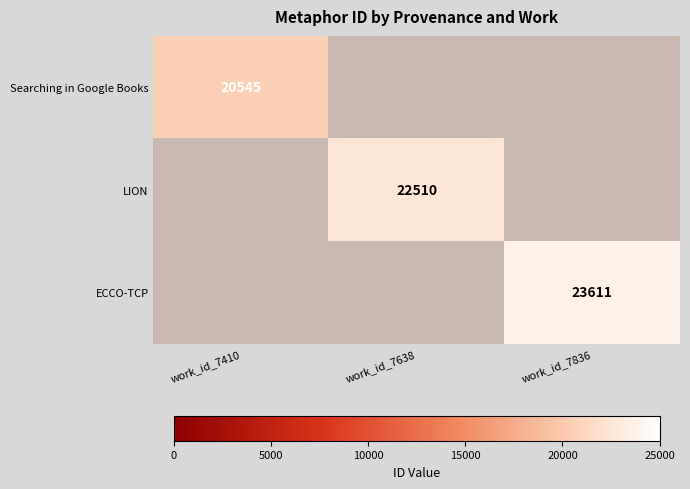

The value of LION at work_id_7638 is 22510. True or false?

True